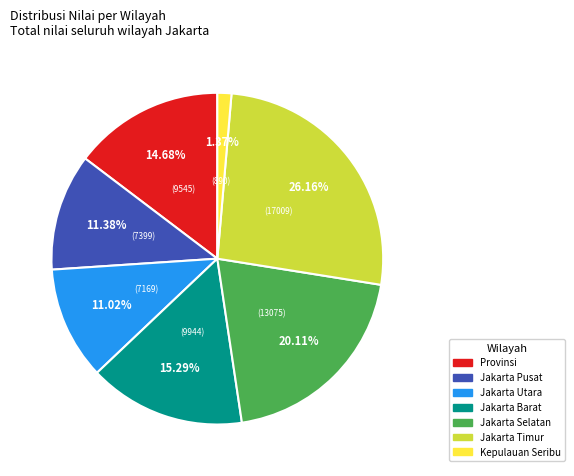

True or false: Jakarta Timur accounts for 35% of the total.

False